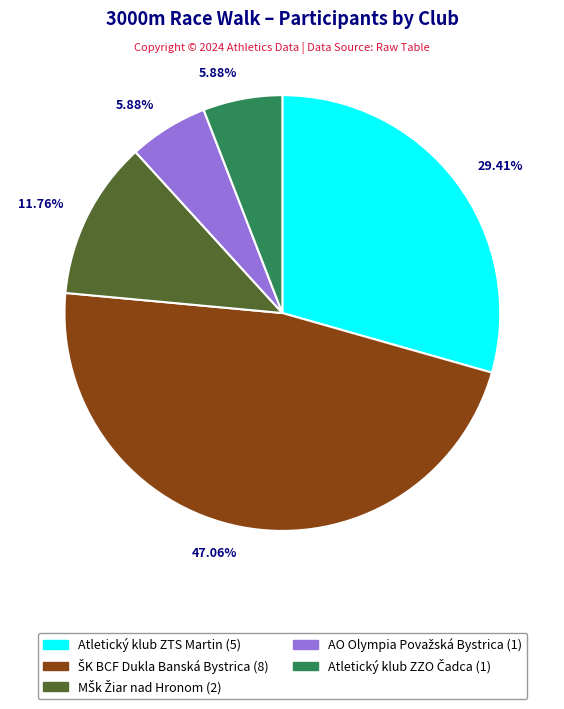

To the nearest percent, what is the average slice percentage?

20%